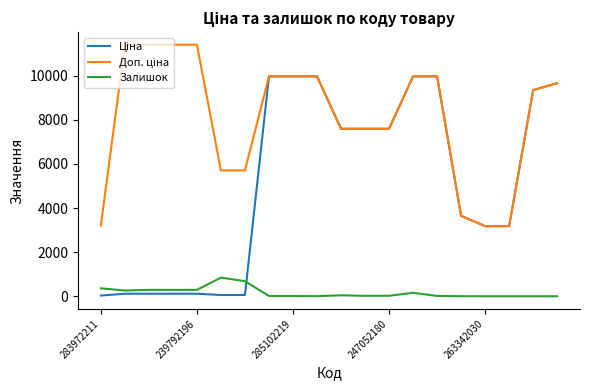

What is the maximum value shown in the chart?

11410.0